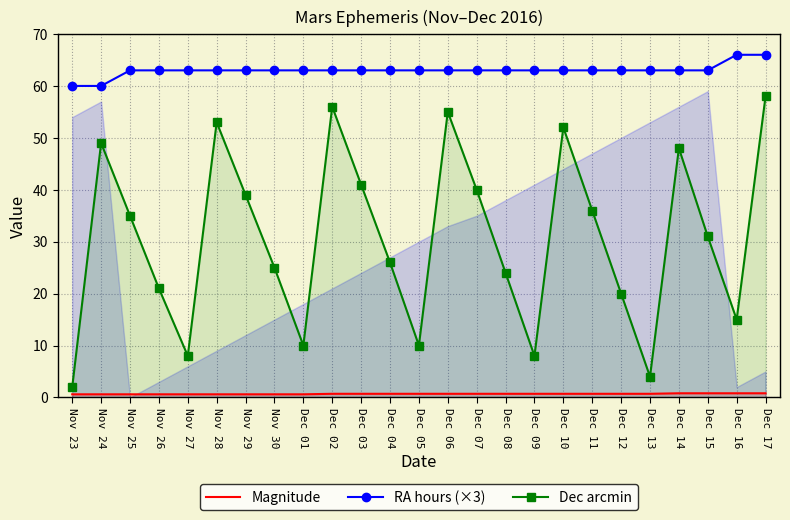

What is the difference between the maximum and minimum values in the Dec arcmin series?

56.0